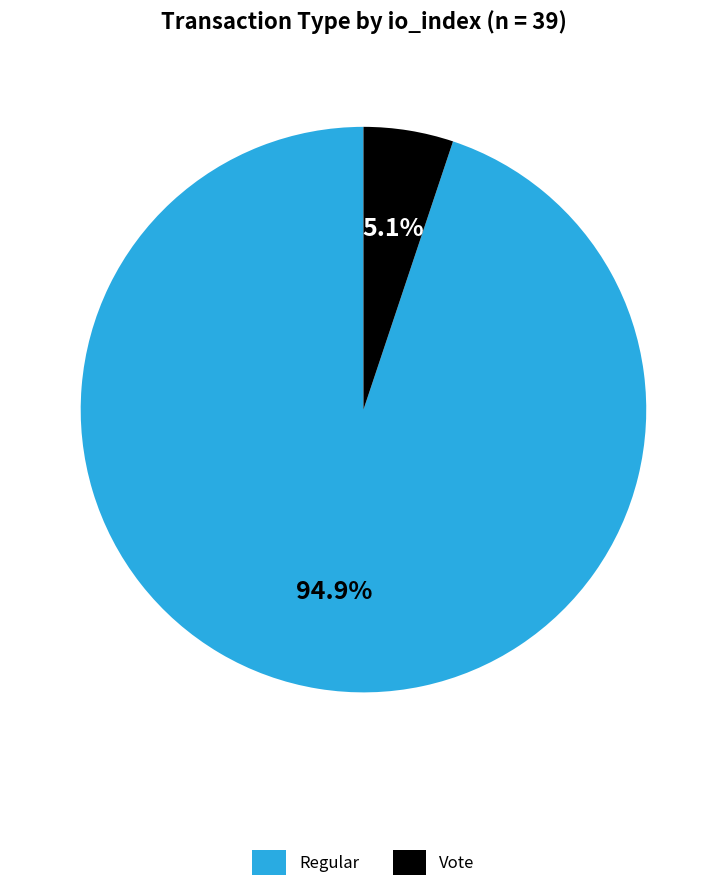

To the nearest percent, what percentage of the pie is Regular?

95%